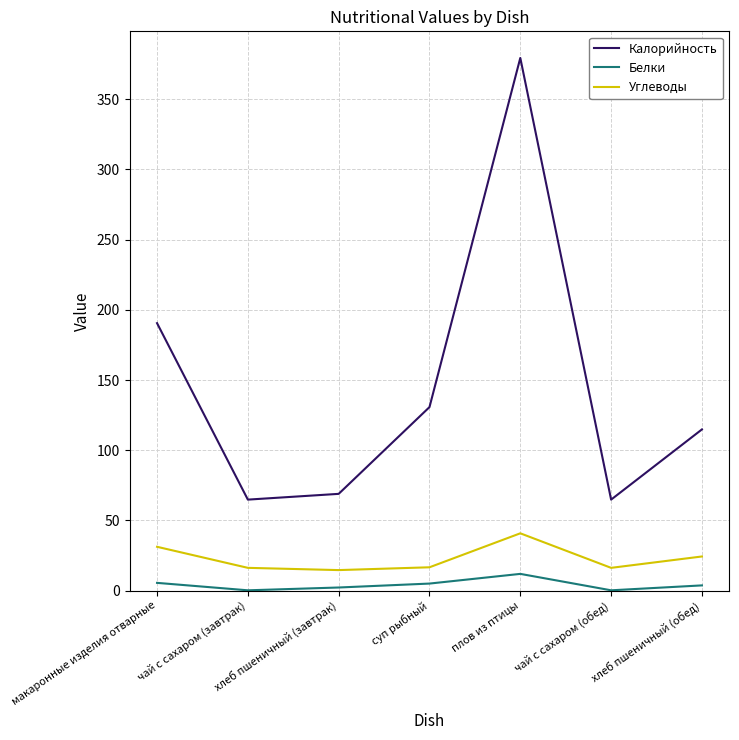

What is the maximum value shown in the chart?

379.4